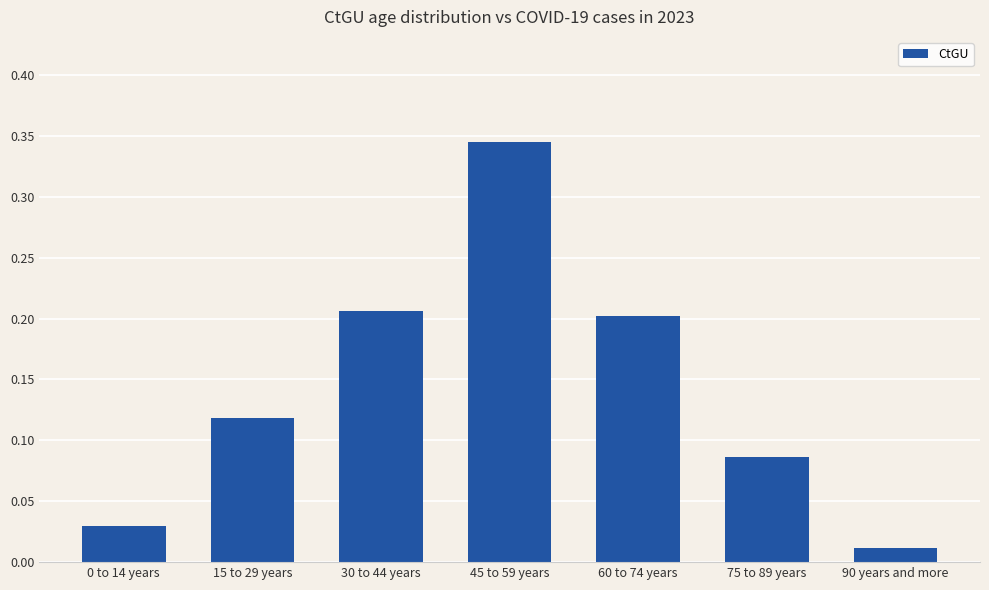

Is it true that the value at 45 to 59 years is 0.5?

False